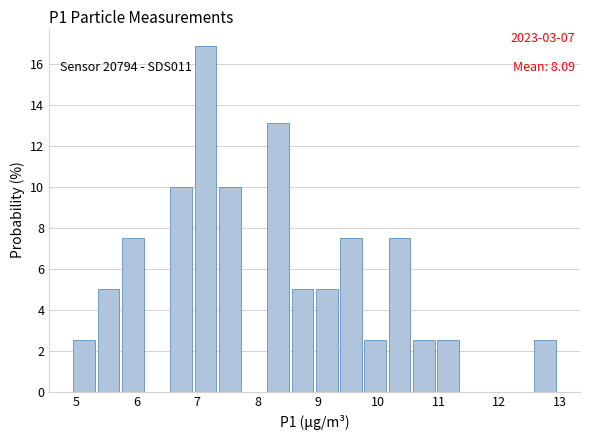

Over which range of the x-axis is the bar tallest?

7.0 to 7.4